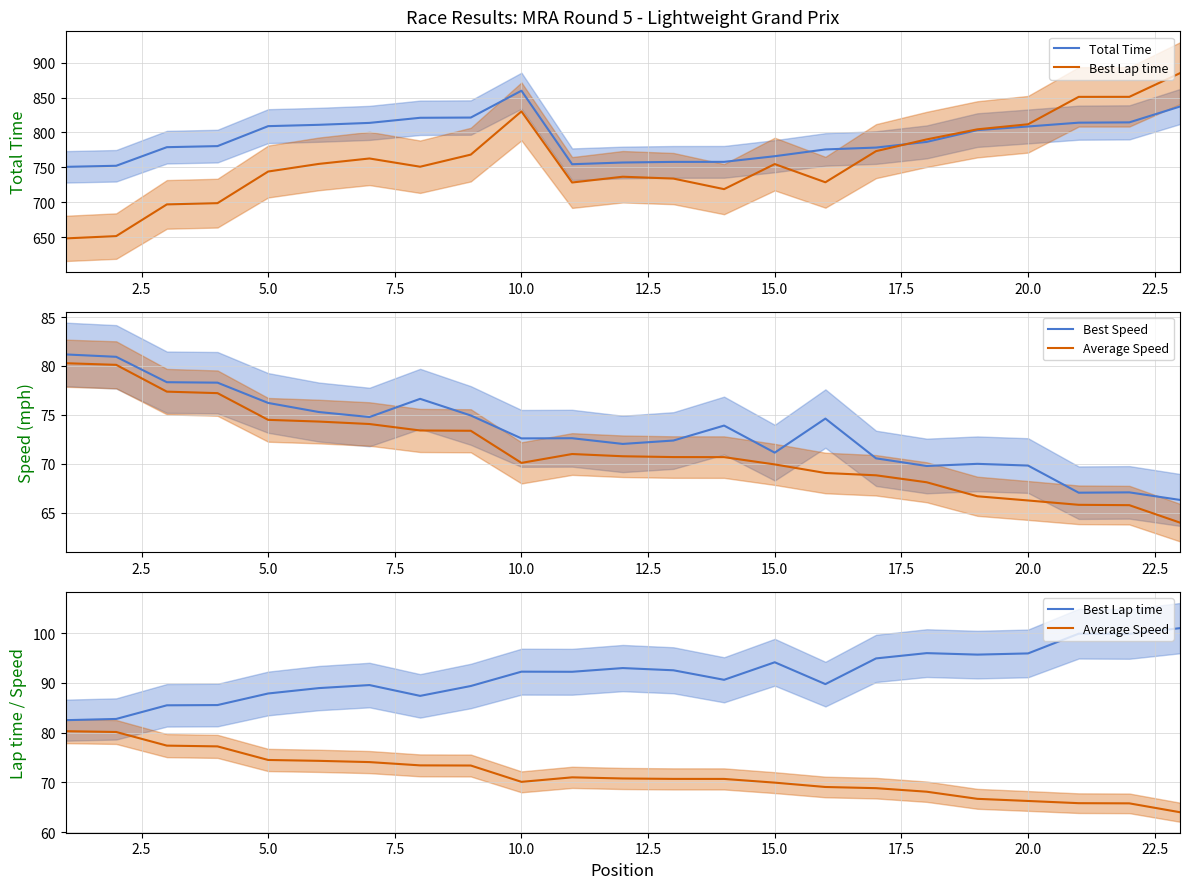

Which series has the largest total across all categories?

Total Time